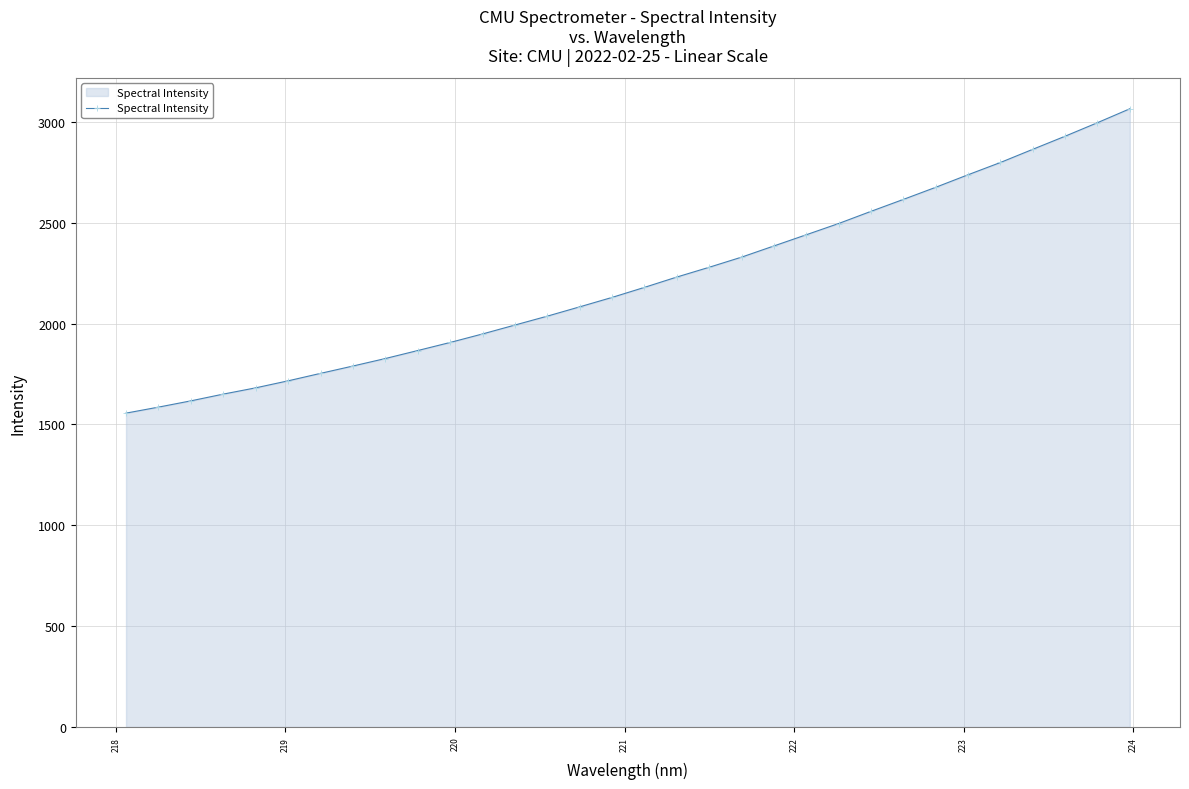

What is the average value?

2210.2